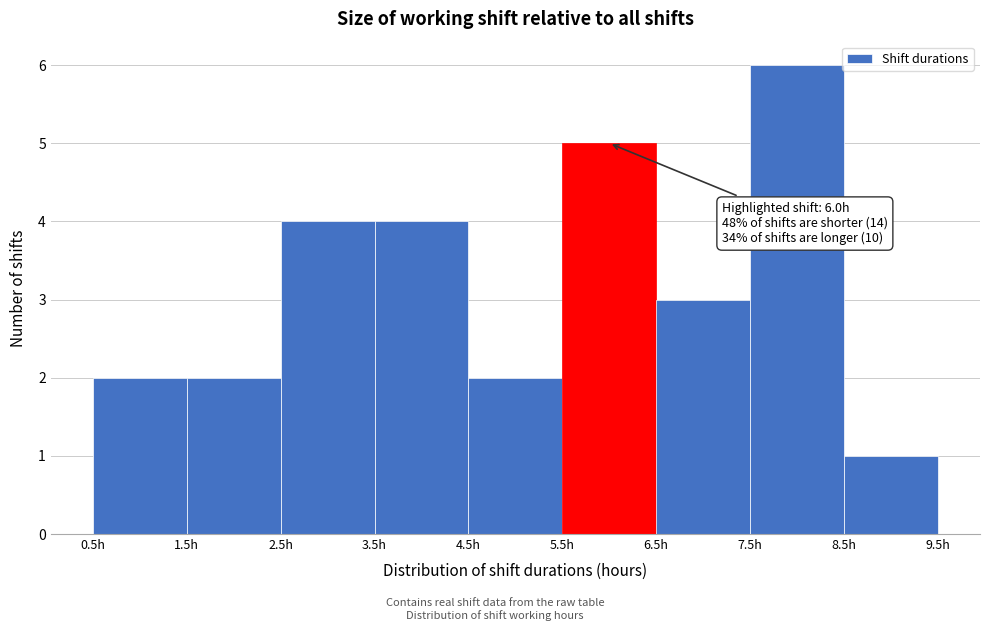

Over which range of the x-axis is the bar tallest?

7.5 to 8.5